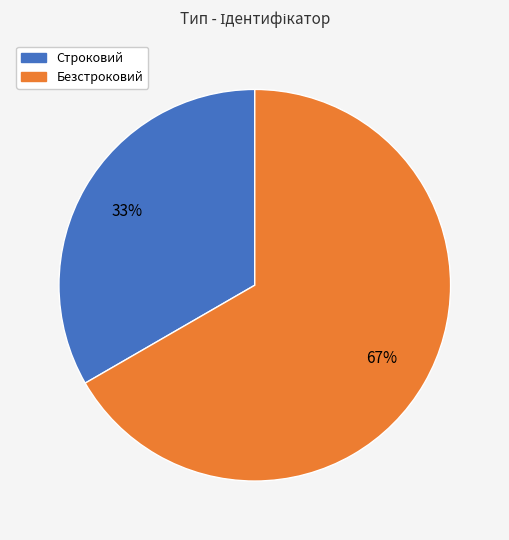

Between Безстроковий and Строковий, which is larger?

Безстроковий